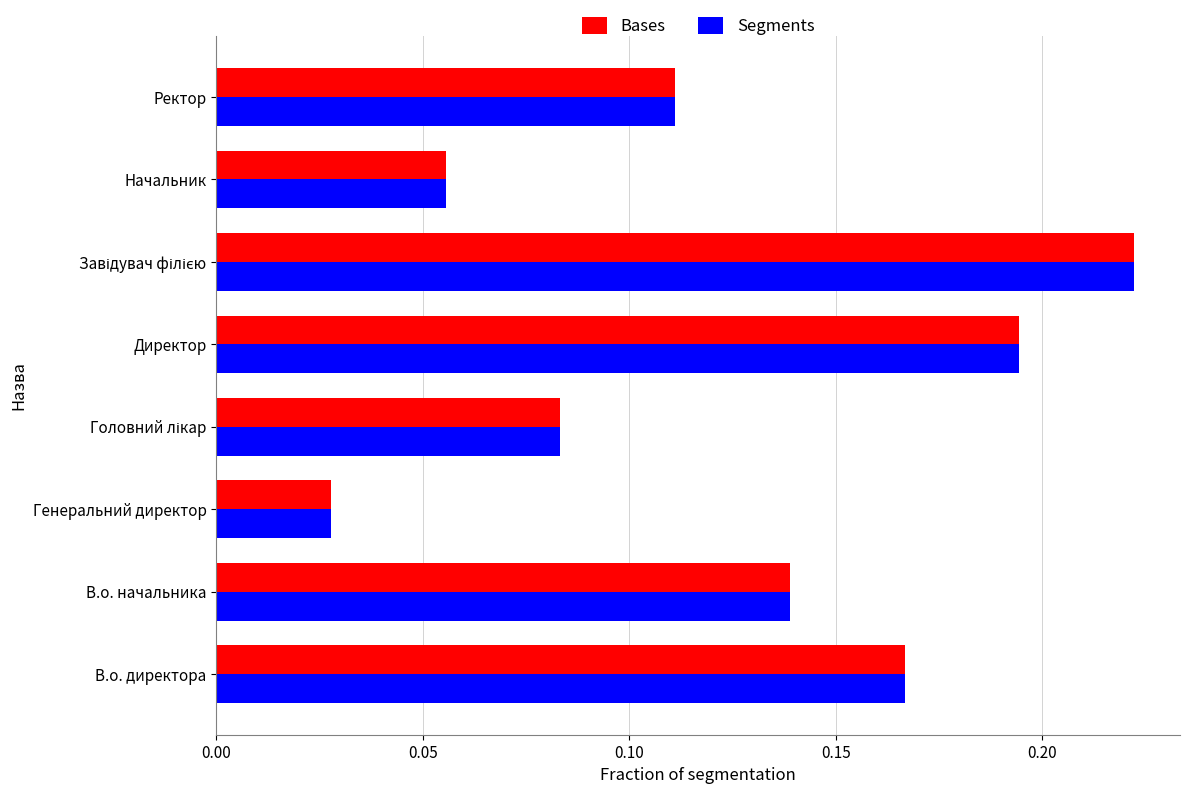

Is the value of Bases at Директор greater than the value of Segments at Ректор?

Yes